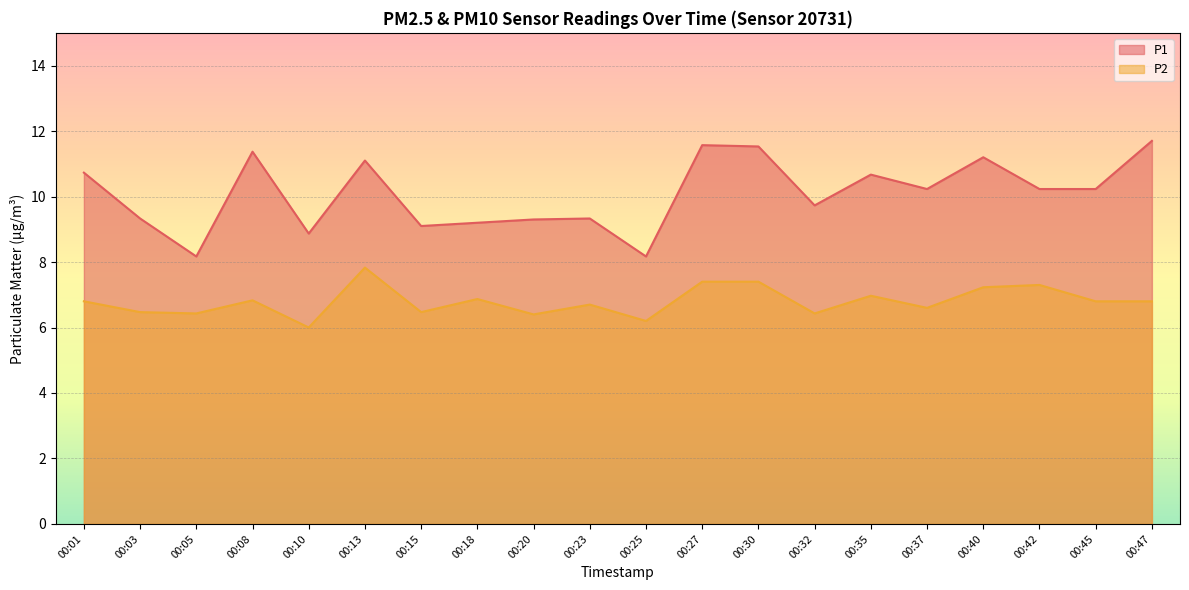

True or false: P1 and P2 intersect in this chart.

False